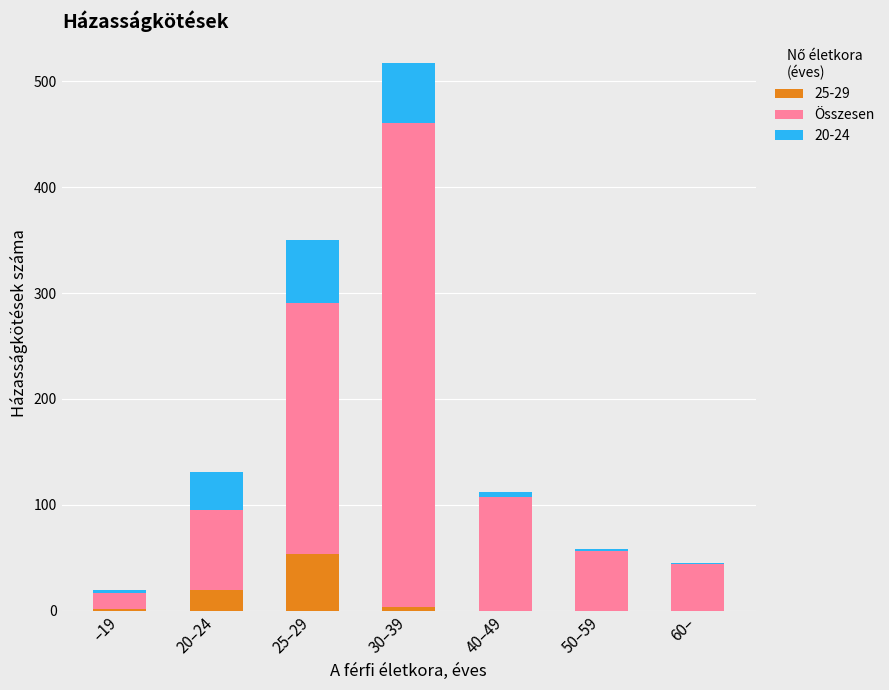

True or false: 25-29 has a value of 0 at 60–.

True